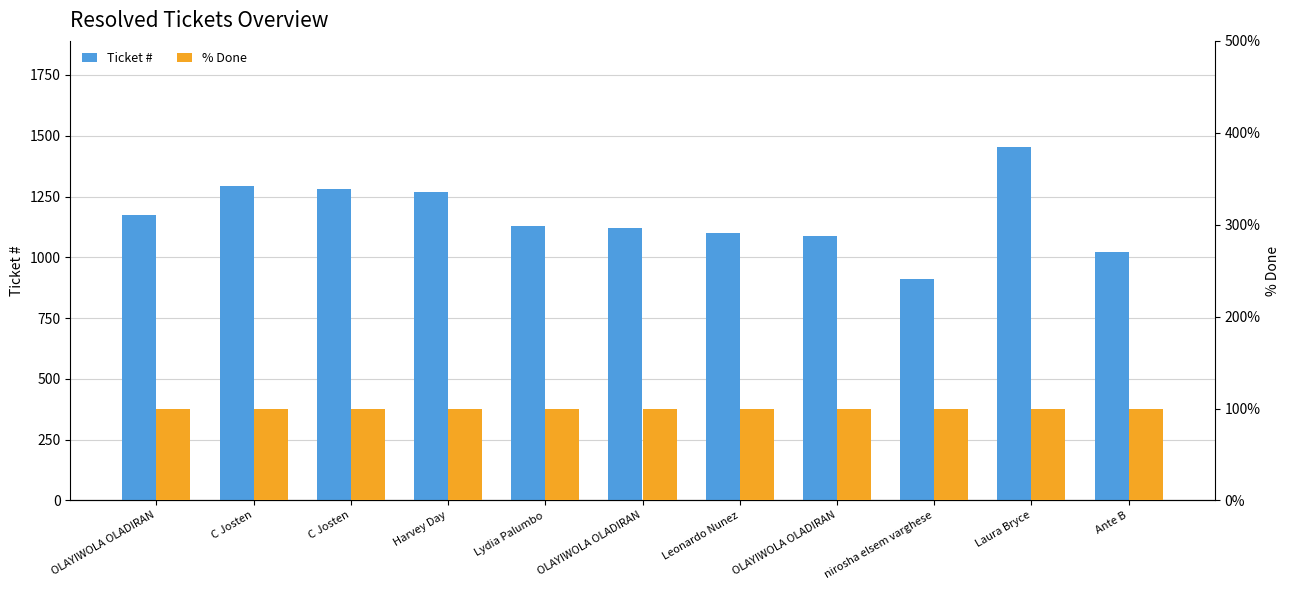

True or false: % Done has a value of 100 at Leonardo Nunez.

True